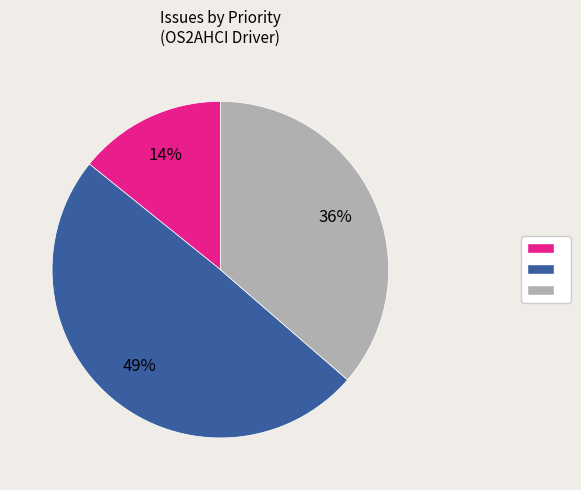

To the nearest percent, what is the average slice percentage?

33%